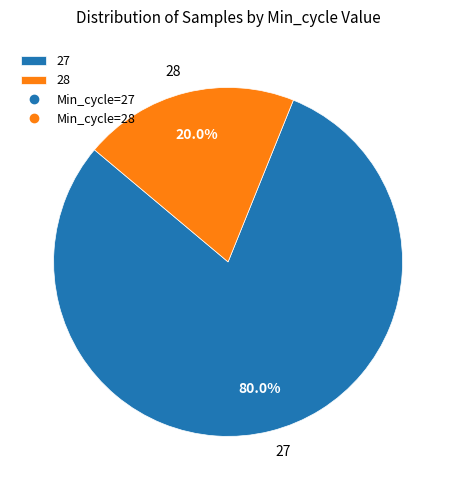

Does 27 account for over 50% of the chart?

Yes